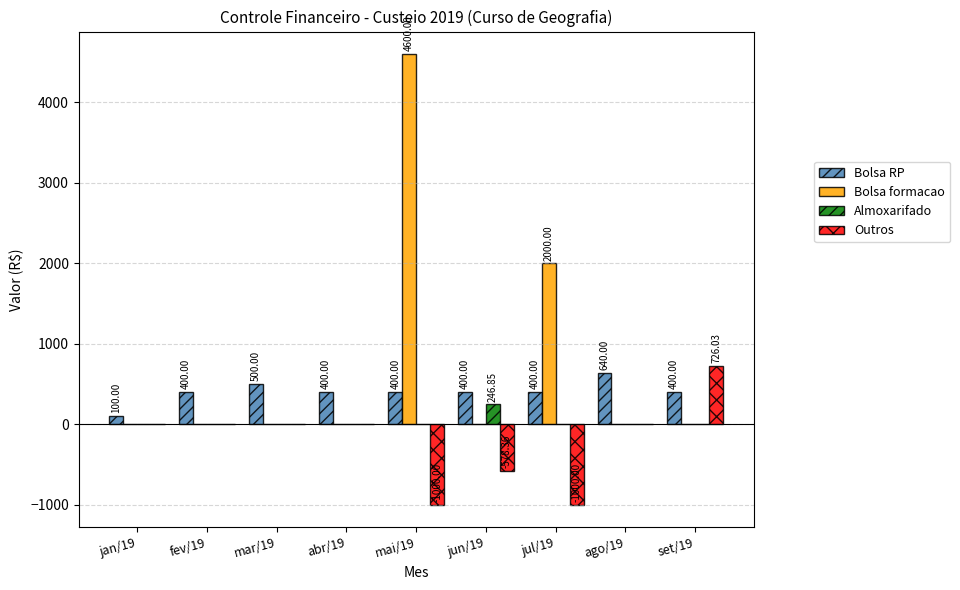

At which category is the sum across all series the highest?

mai/19